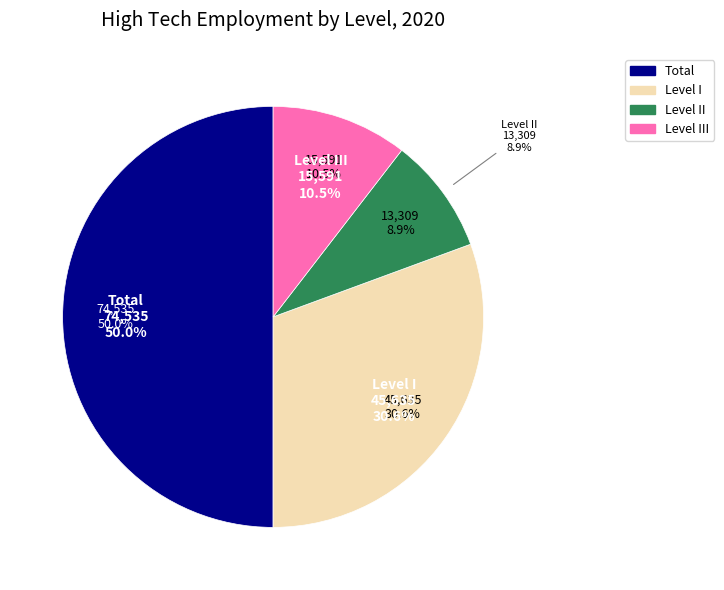

To the nearest percent, what portion does II represent?

9%